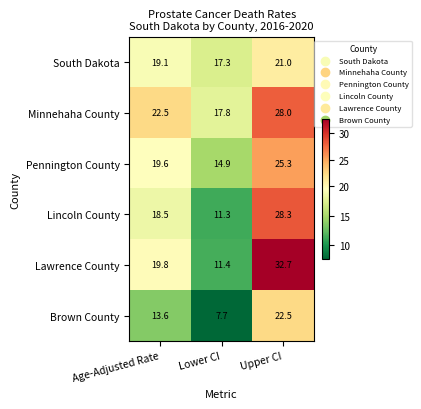

The Minnehaha County series shows 17.8 at Lower CI. True or false?

True